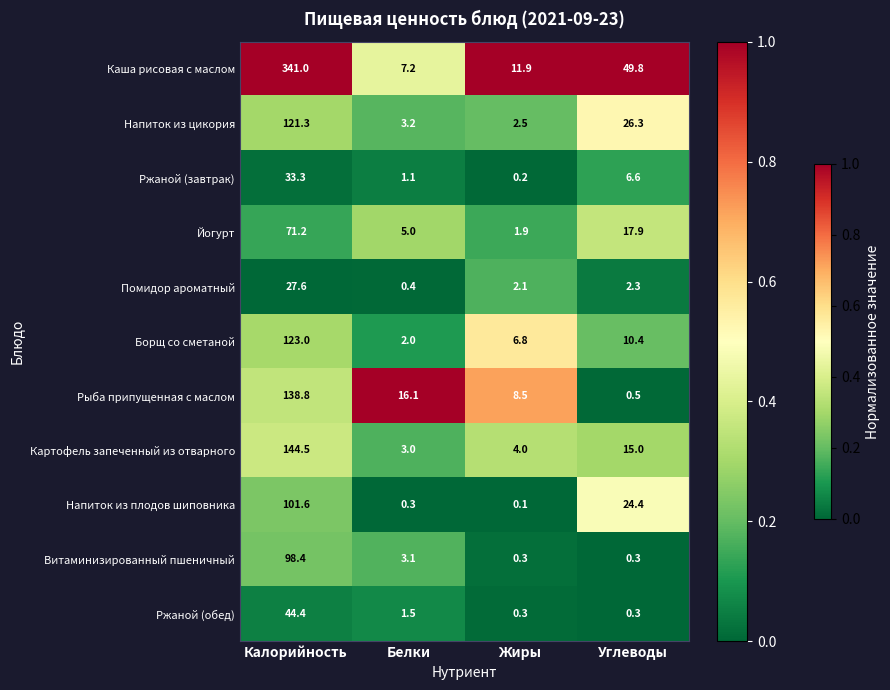

What is the difference between the maximum and minimum values in the Каша рисовая с маслом series?

333.8